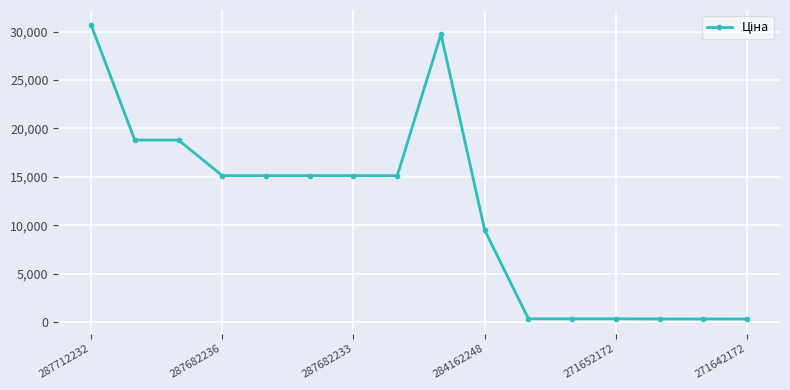

What is the value of the 7th point from the left?

15120.0